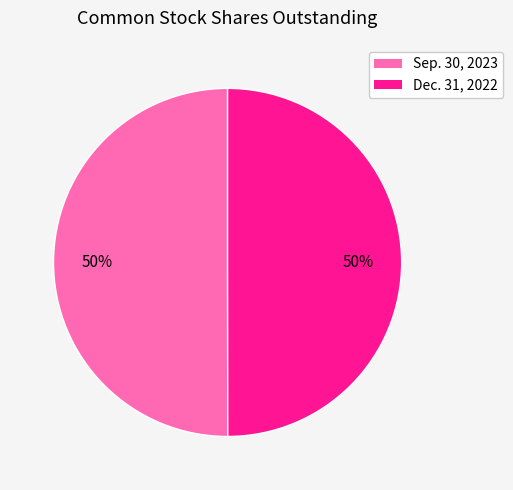

To the nearest percent, what is the combined percentage of Dec. 31, 2022 and Sep. 30, 2023?

100%